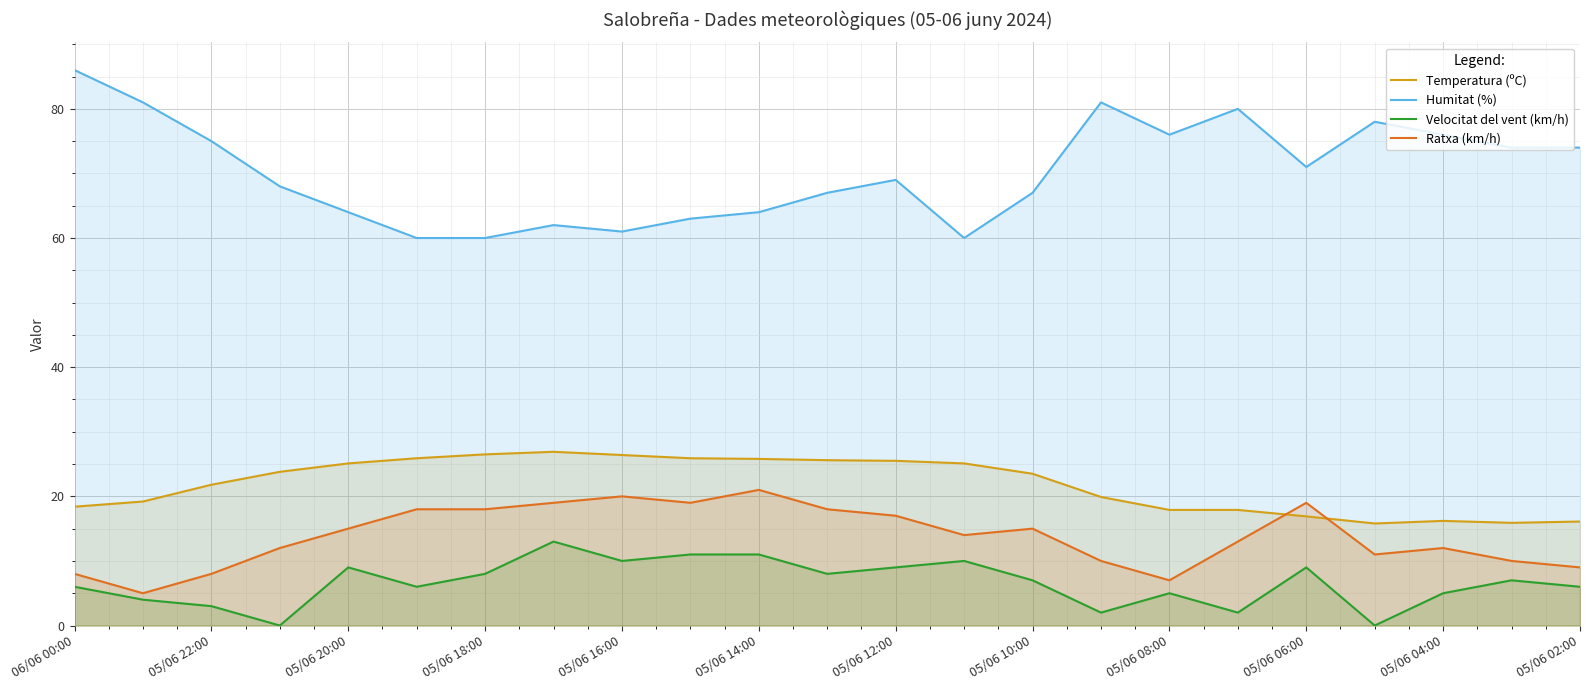

Does the chart display data point markers on the line(s)?

No